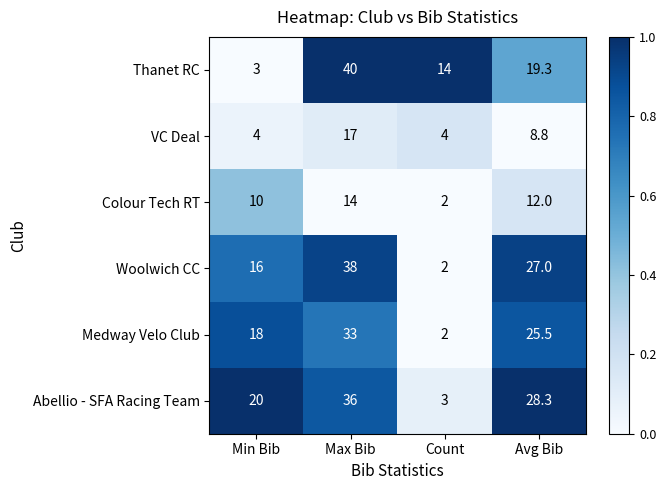

What is the difference between the highest and lowest values at Avg Bib?

19.5